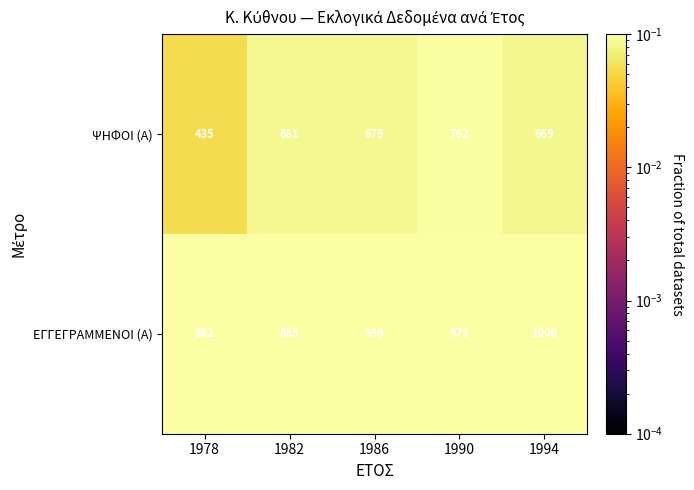

True or false: ΨΗΦΟΙ (Α) has a value of 681 at 1982.

True